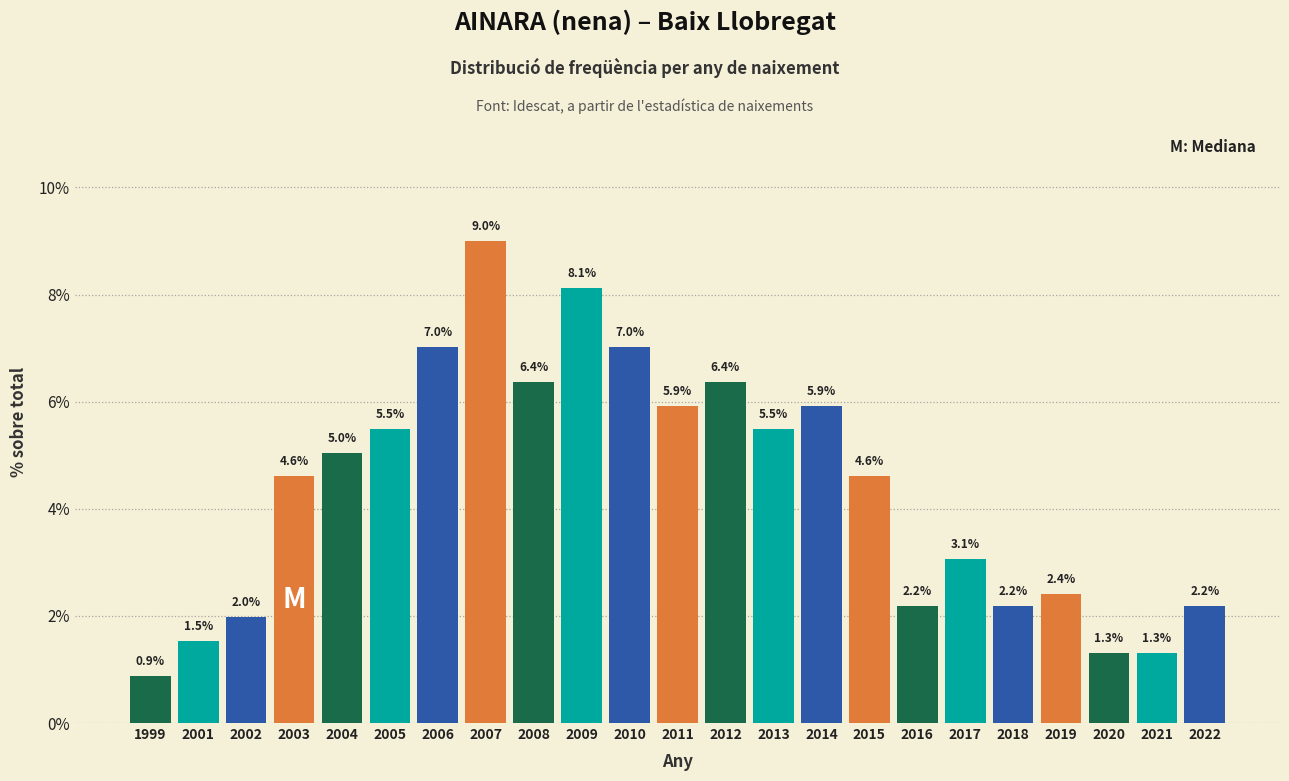

Reading right to left, transcribe all the data shown in this chart.

2022=2.2	2021=1.3	2020=1.3	2019=2.4	2018=2.2	2017=3.1	2016=2.2	2015=4.6	2014=5.9	2013=5.5	2012=6.4	2011=5.9	2010=7.0	2009=8.1	2008=6.4	2007=9.0	2006=7.0	2005=5.5	2004=5.0	2003=4.6	2002=2.0	2001=1.5	1999=0.9